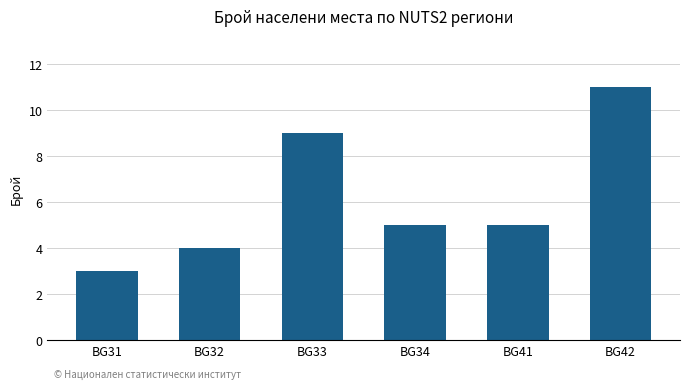

What is the value of the 6th bar from the left?

11